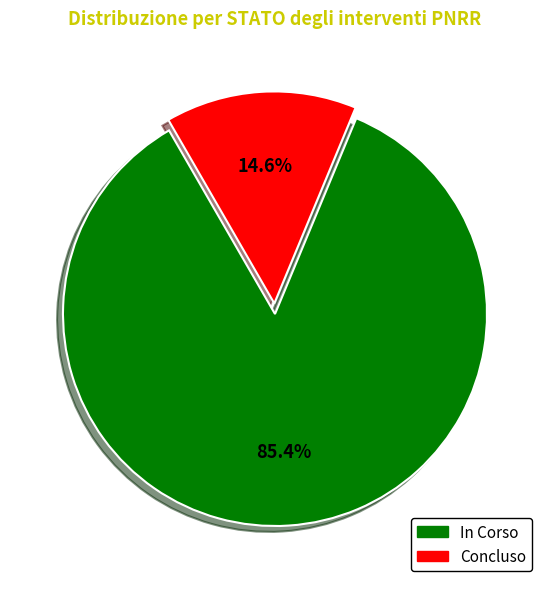

Is there a majority slice in this chart?

Yes